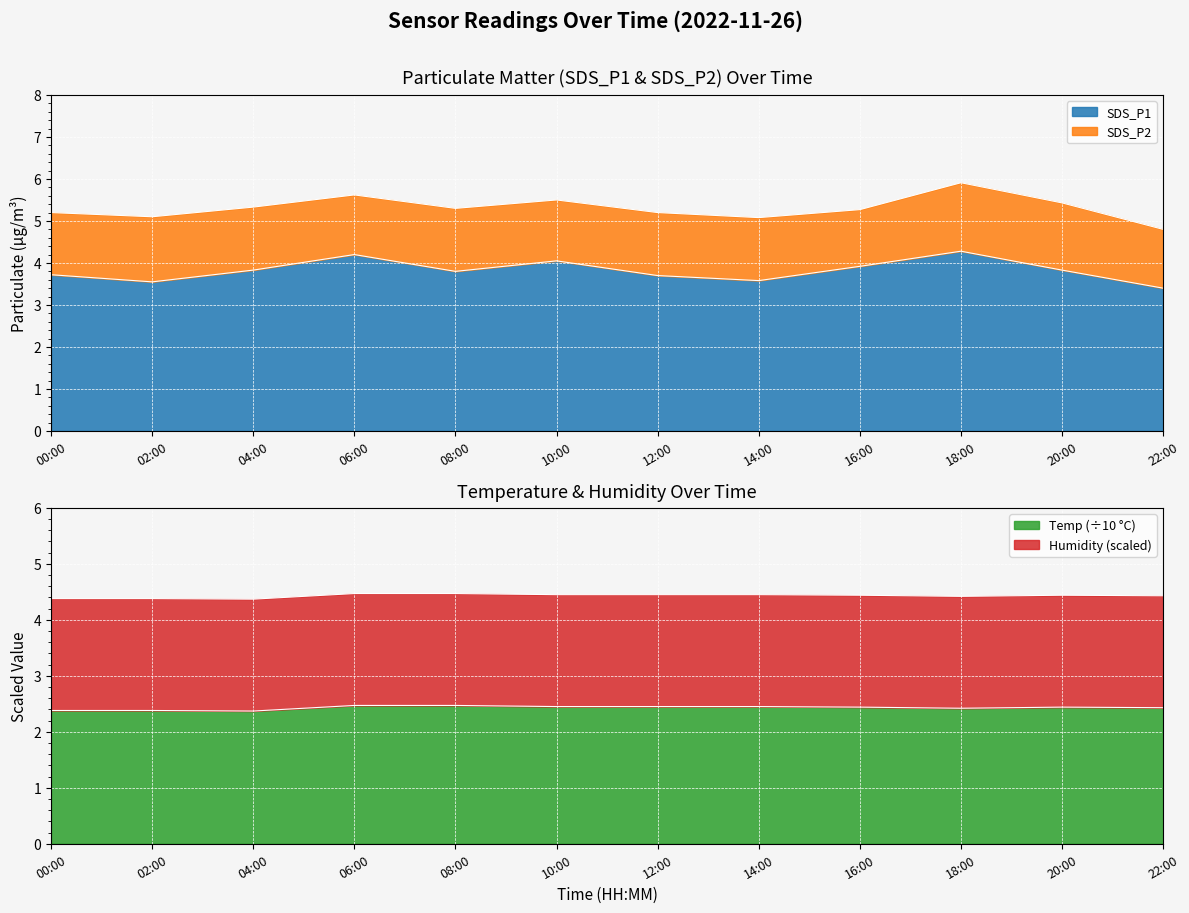

Is it true that Temp equals 0.9 at 14:00?

False